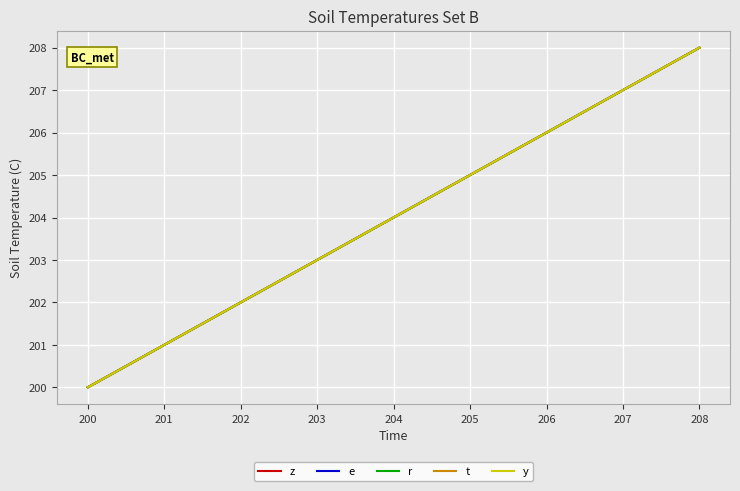

Does the chart have visible grid lines?

Yes